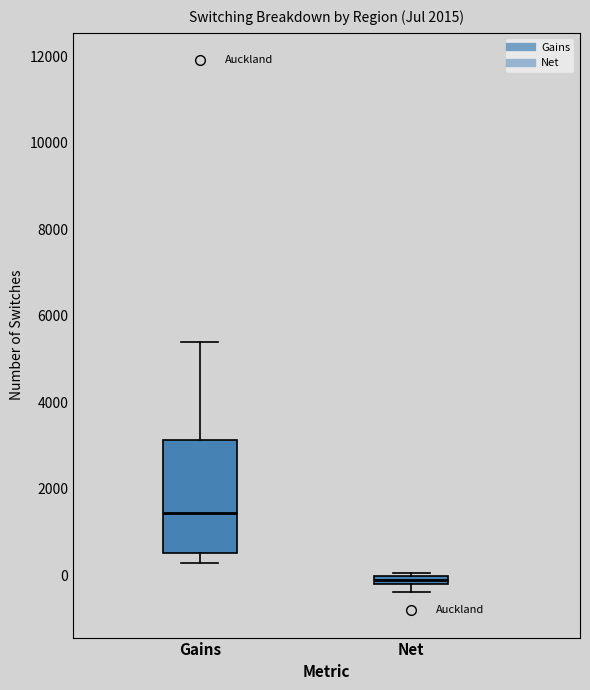

Where is the lower edge of the box for Net on the y-axis? The values are not printed on the chart, so give them approximately, as read against the axis.

-200